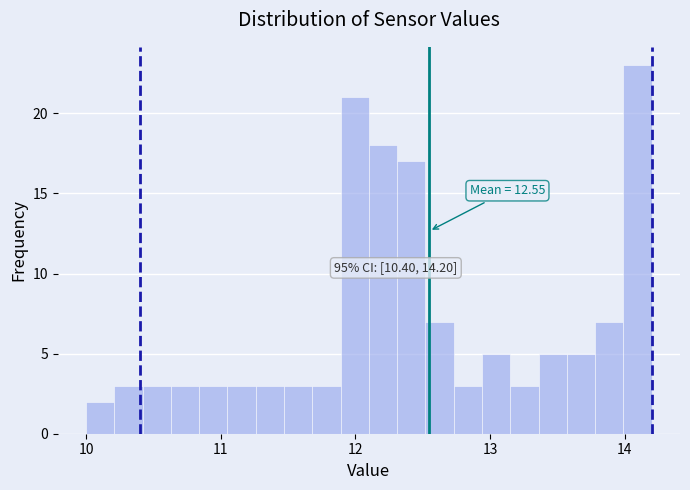

Read against the x-axis, roughly where is the centre of the tallest bar?

14.1